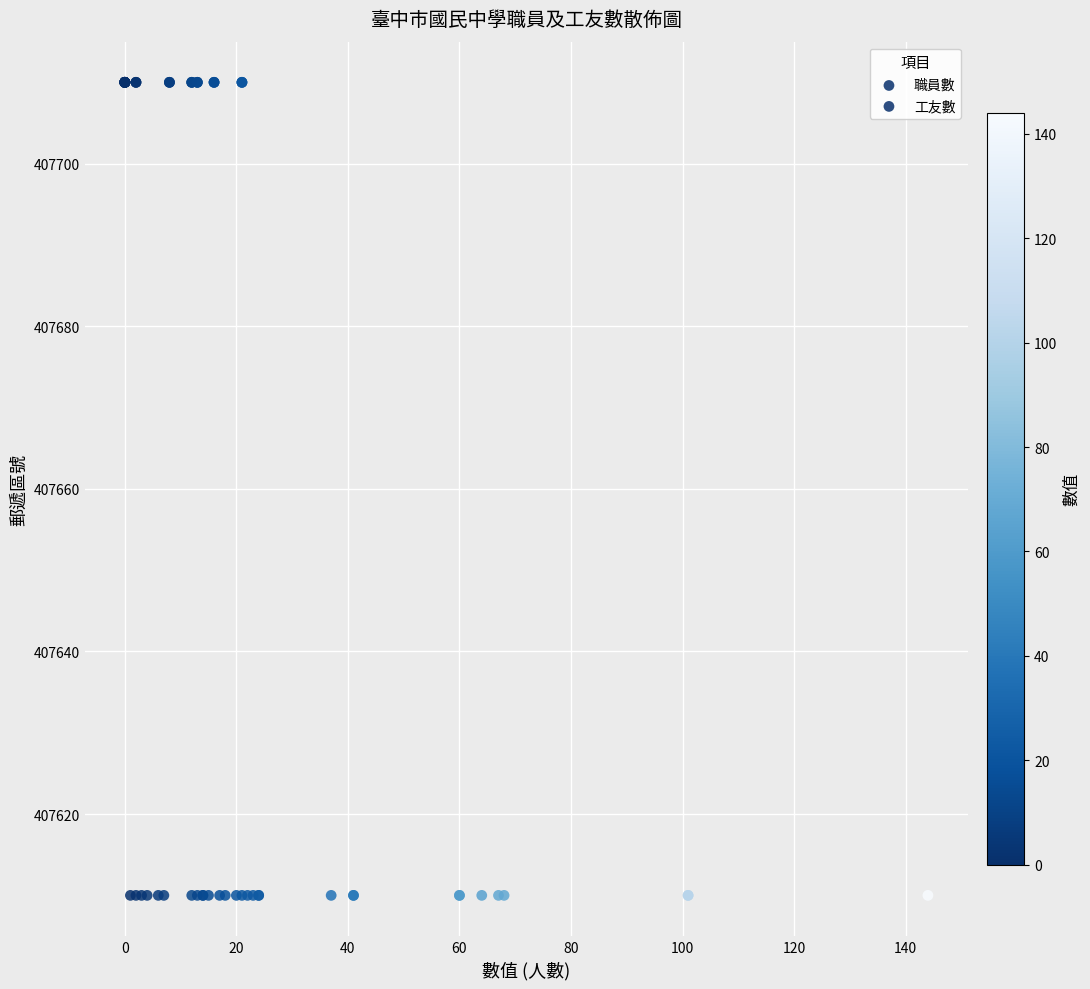

Which series reaches the minimum Y coordinate?

職員數